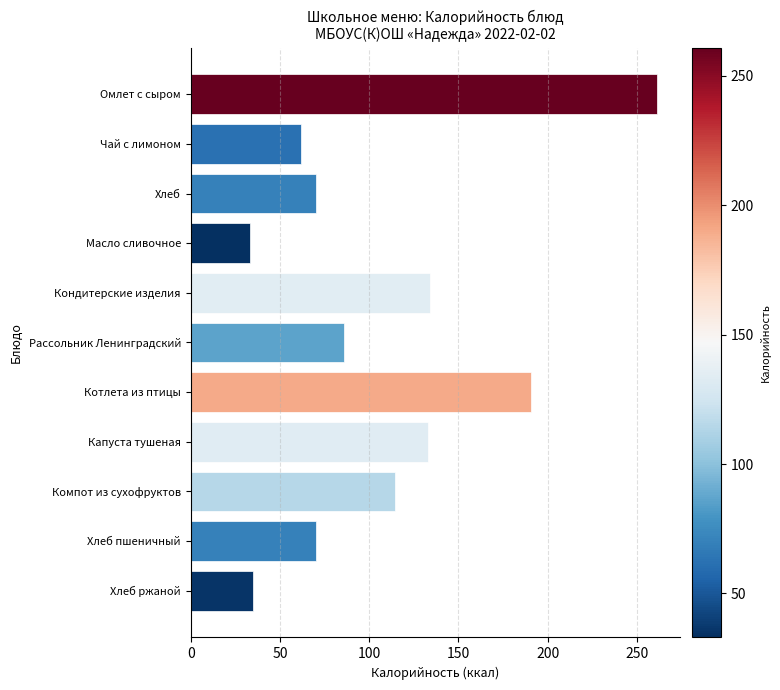

Are the bars grouped side by side (vs. stacked)?

No